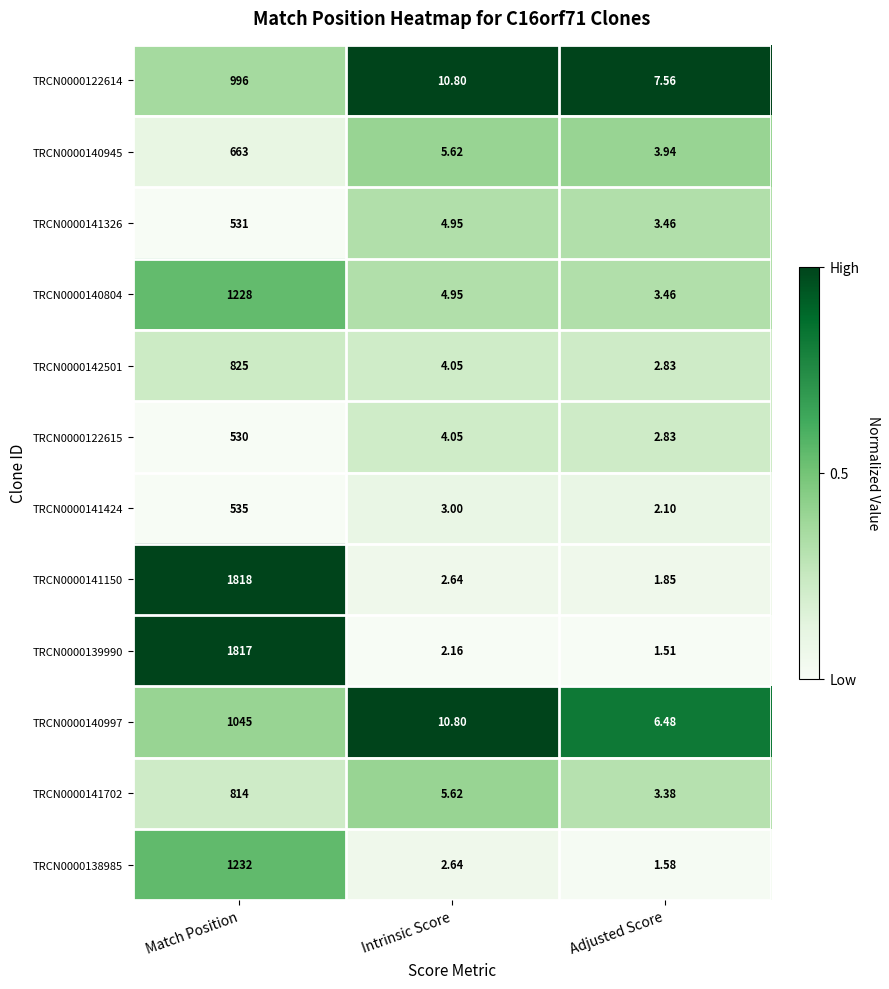

At which label is TRCN0000122614 closest to 501?

Intrinsic Score